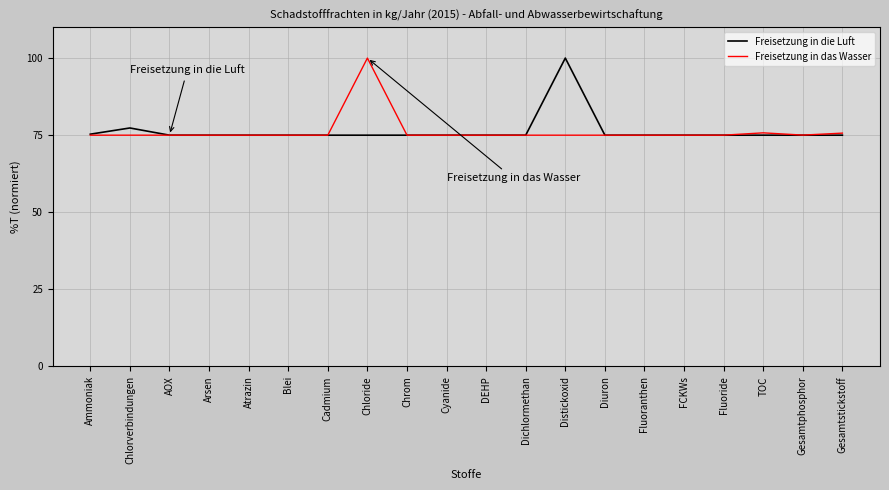

What is the total value across all series at Fluoride?

150.0